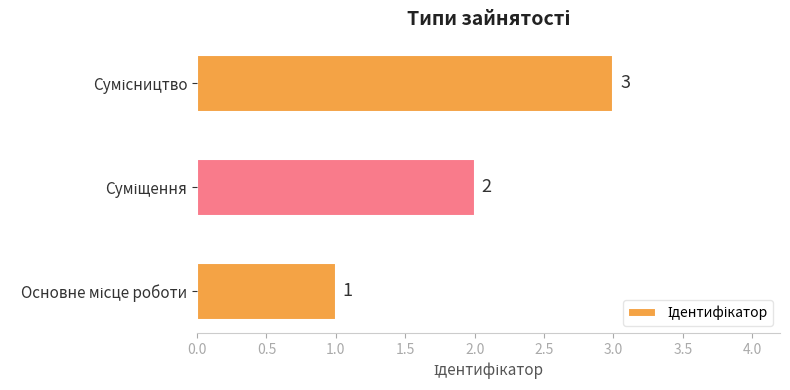

What is the greatest value displayed?

3